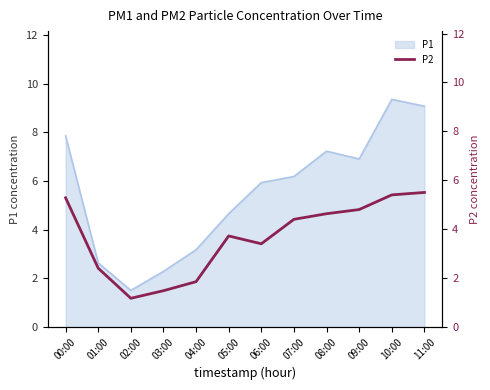

Where is the first local minimum?

02:00